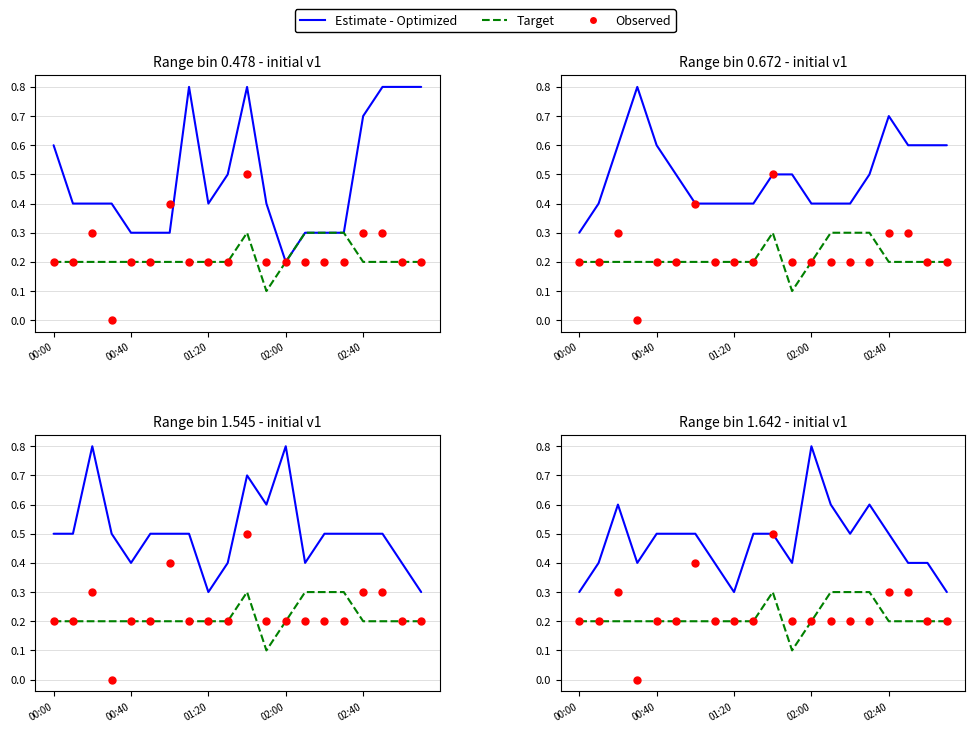

What is the total value across all series at 19?

0.7